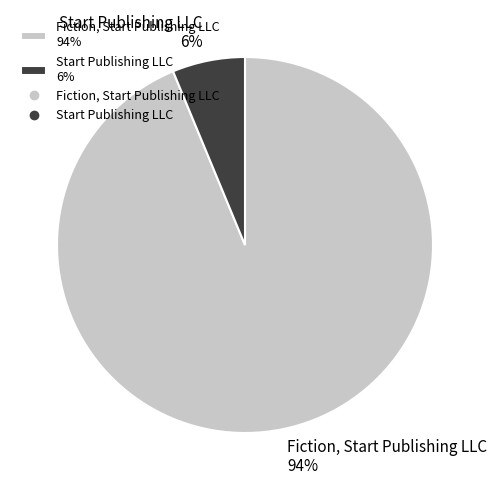

Is the sum of Fiction, Start Publishing LLC and Start Publishing LLC greater than half?

Yes